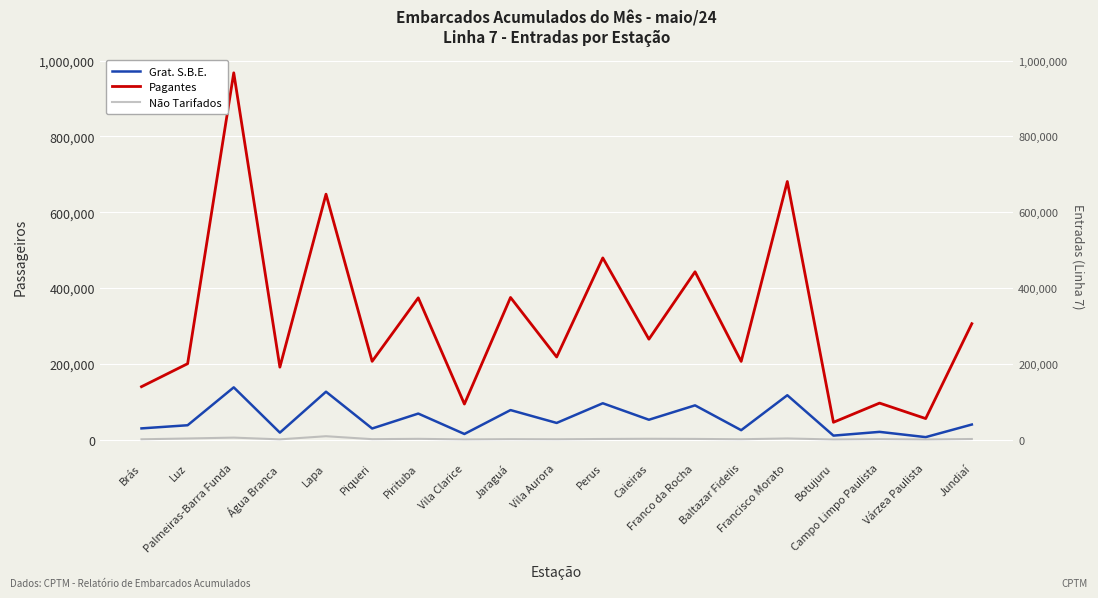

What is the label of the 1st point from the right?

Jundiaí